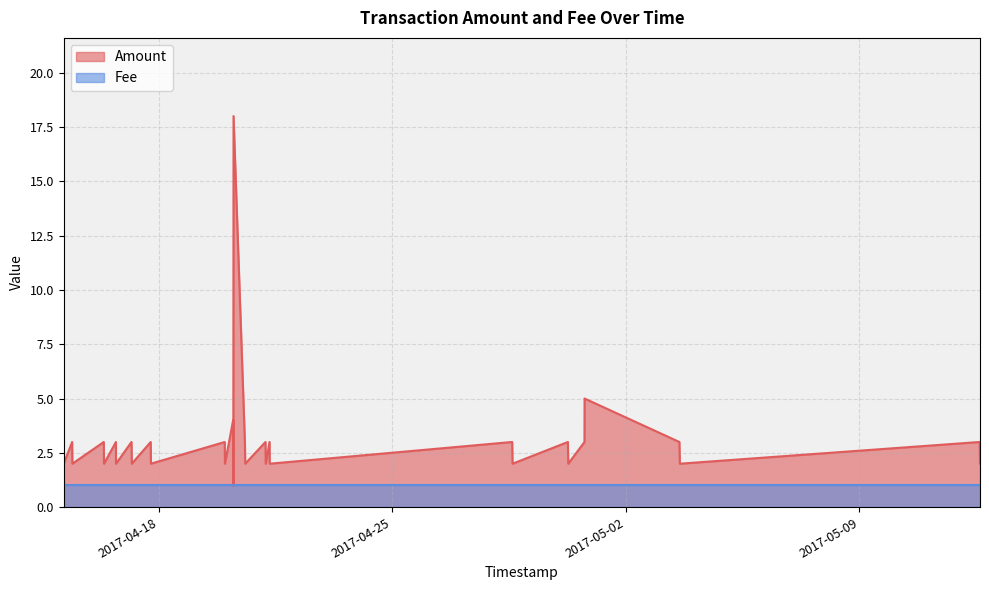

What is the greatest value displayed?

18